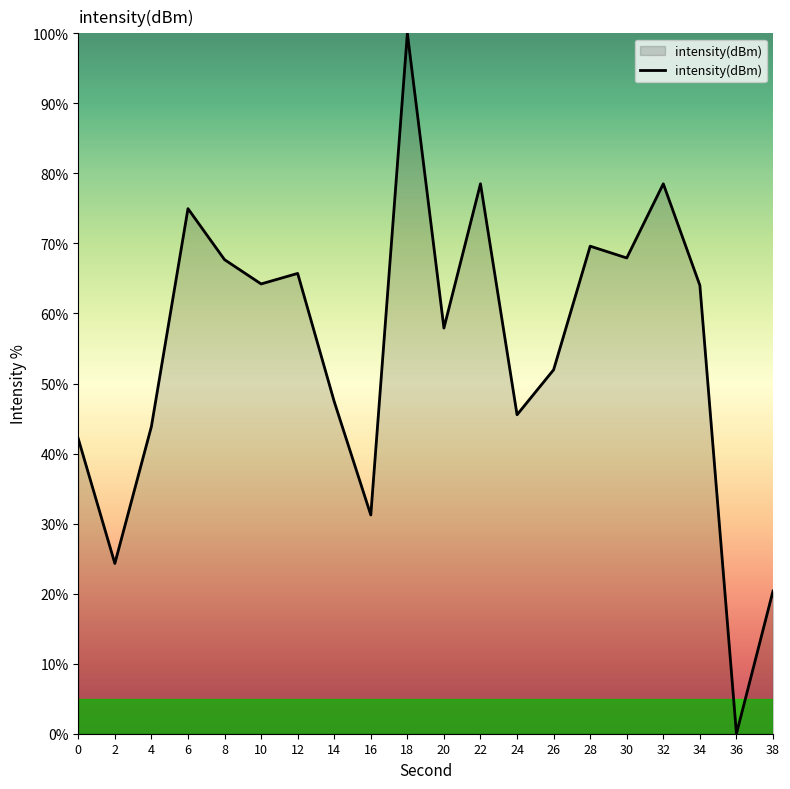

What is the change in value from 2 to 16?

+6.9